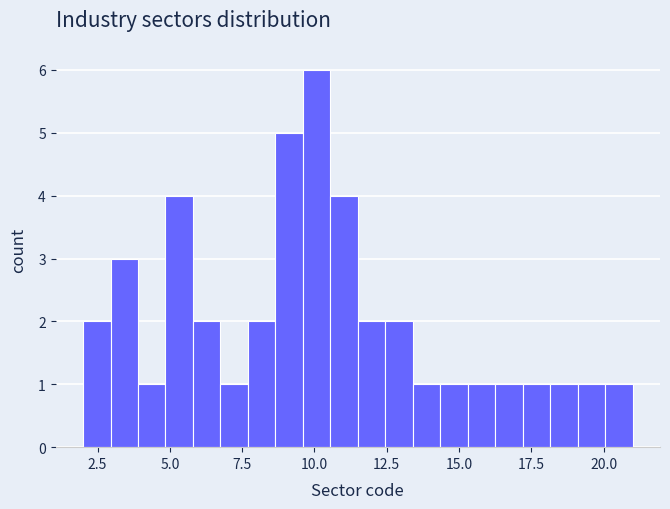

Around what value on the x-axis is the tallest bar? Give the approximate position of its centre, as read against the axis.

10.0